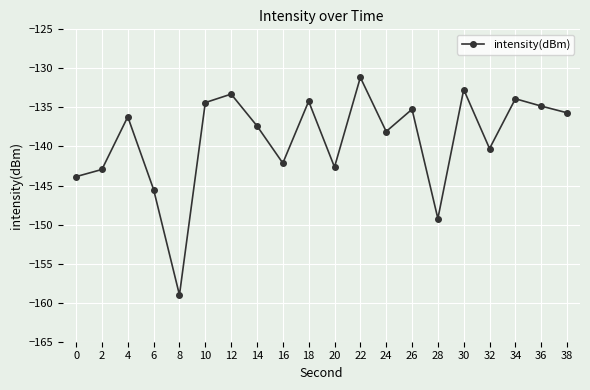

What is the value of the 3rd point from the left?

-136.2